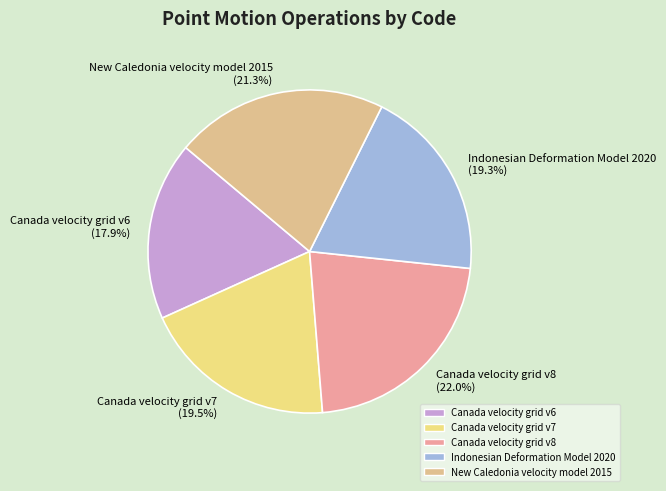

How many slices are in this pie chart?

5